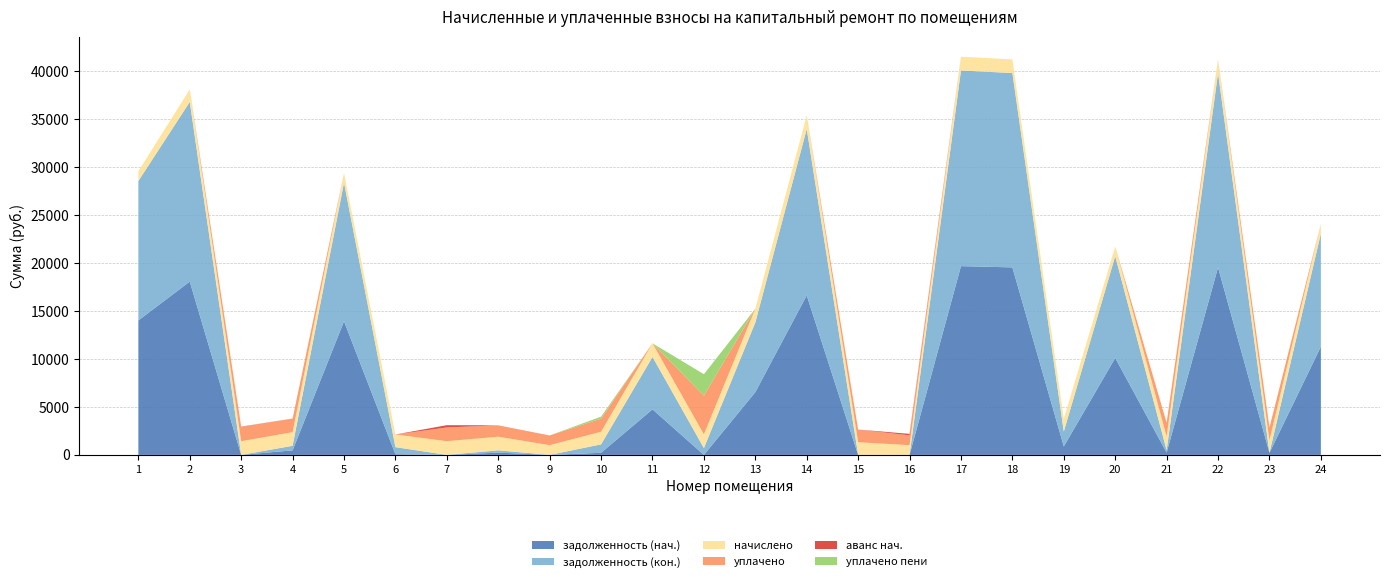

Reading right to left, what are all the values shown in this chart?

задолженность (нач.): 11292.2	219.4	19560.3	239.6	10111.9	886.6	19560.3	19691.0	0.0	0.0	16640.1	6546.8	0.0	4753.1	220.5	0.0	237.4	0.0	74.1	13940.5	475.1	0.0	18079.1	14027.6
задолженность (кон.): 11797.8	0.0	20274.2	239.6	10616.0	1549.6	20274.2	20409.6	0.0	0.0	17355.6	7265.5	713.9	5465.4	878.8	0.0	237.4	0.0	733.9	14449.3	475.1	0.0	18739.0	14539.6
начислено: 1011.2	1316.5	1427.8	1437.4	1008.1	1326.1	1427.8	1437.4	1014.4	1322.9	1431.0	1437.4	1427.8	1424.6	1316.5	1014.4	1424.6	1431.0	1319.7	1017.6	1421.5	1424.6	1319.7	1024.0
уплачено: 0.0	1316.5	0.0	1437.4	0.0	0.0	0.0	0.0	1028.2	1322.9	0.0	0.0	4045.5	0.0	1369.1	1014.4	1187.2	1431.0	0.0	0.0	1421.5	1490.0	0.0	0.0
аванс нач.: 0.0	0.0	0.0	0.0	0.0	0.0	0.0	0.0	150.9	0.0	0.0	0.0	0.0	0.0	0.0	0.0	0.0	238.3	0.0	0.0	0.0	32.5	0.0	0.0
уплачено пени: 0.0	0.0	0.0	0.0	0.0	0.0	0.0	0.0	0.0	0.0	0.0	0.0	2231.1	0.0	206.7	0.0	0.0	0.0	0.0	0.0	0.0	0.0	0.0	0.0